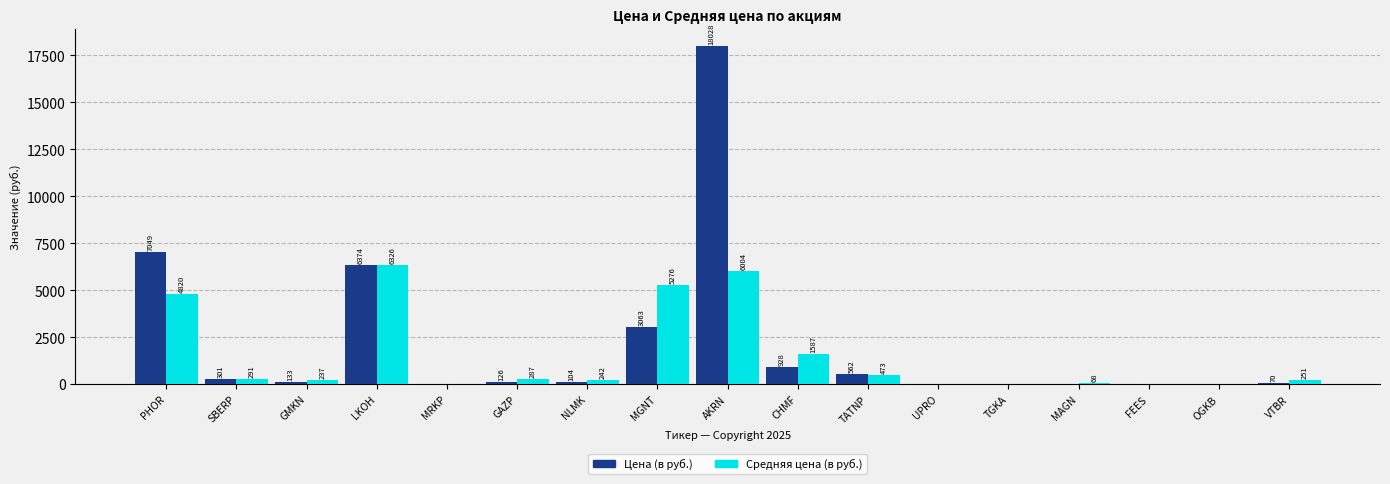

What is the highest value of the Средняя цена (в руб.) series?

6326.3